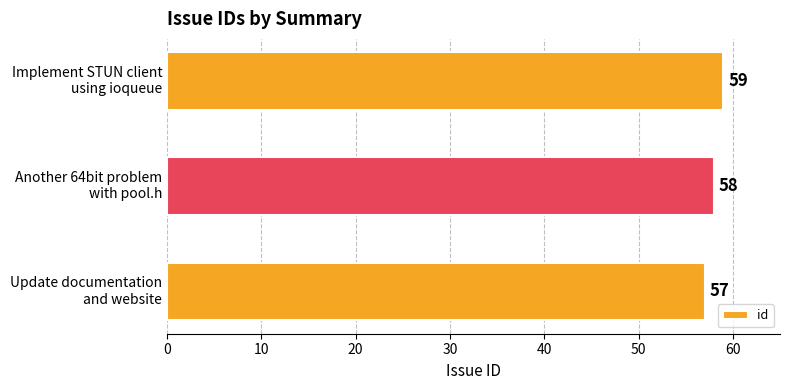

Reading bottom to top, what are all the values shown in this chart?

57	58	59